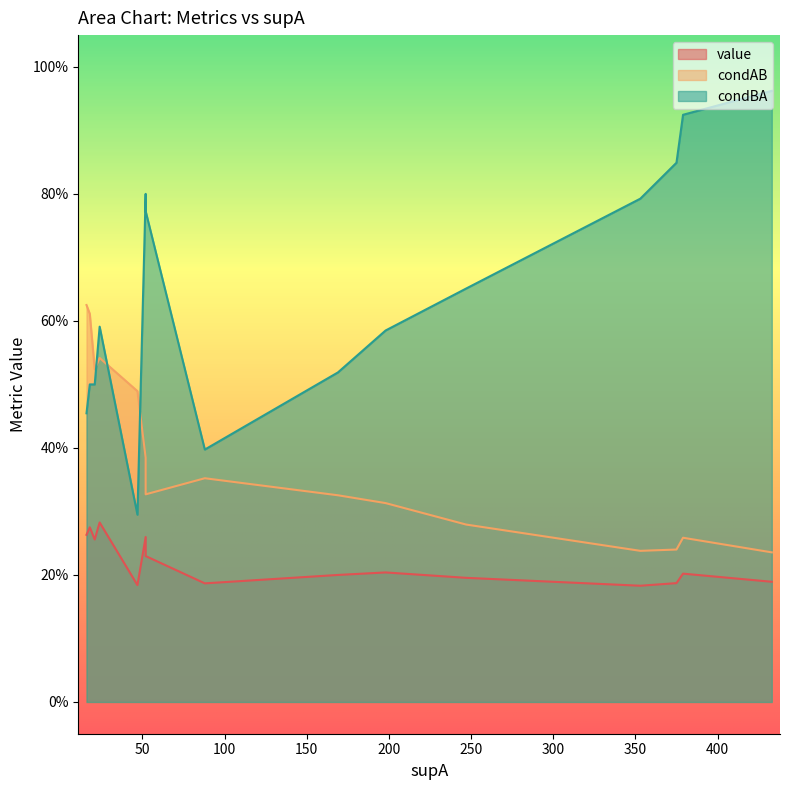

Count the number of data series in this chart.

3